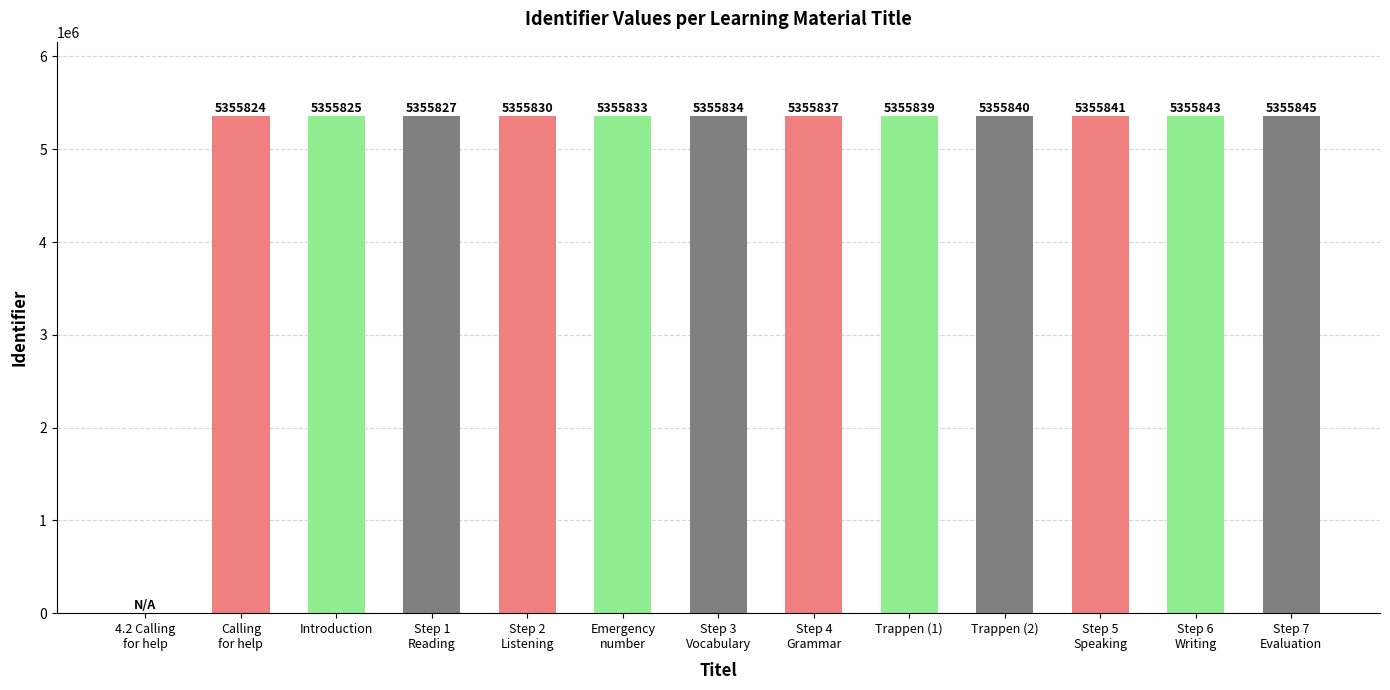

Are the bars grouped side by side (vs. stacked)?

No